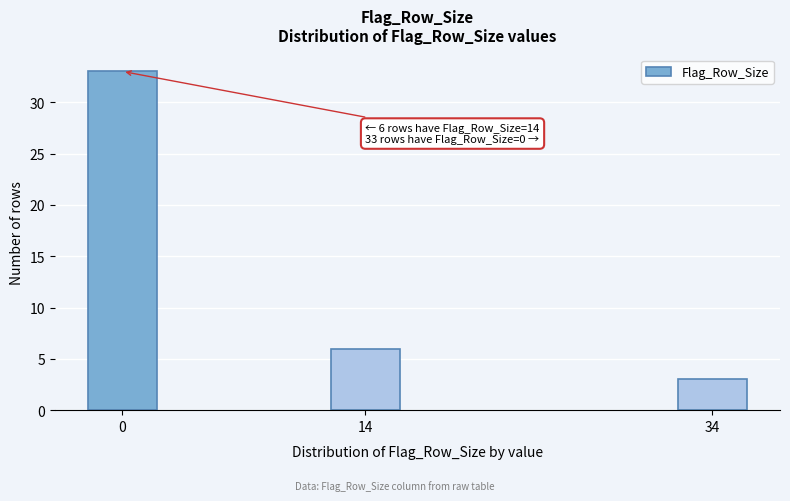

Reading left to right, list all the values displayed in this chart.

33	6	3